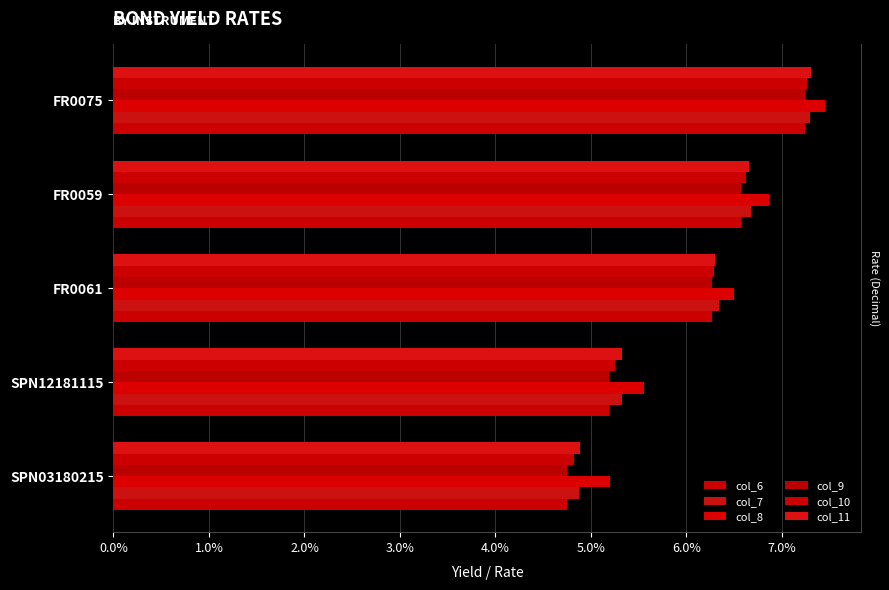

What are all the series names shown in the legend?

col_6, col_7, col_8, col_9, col_10, col_11